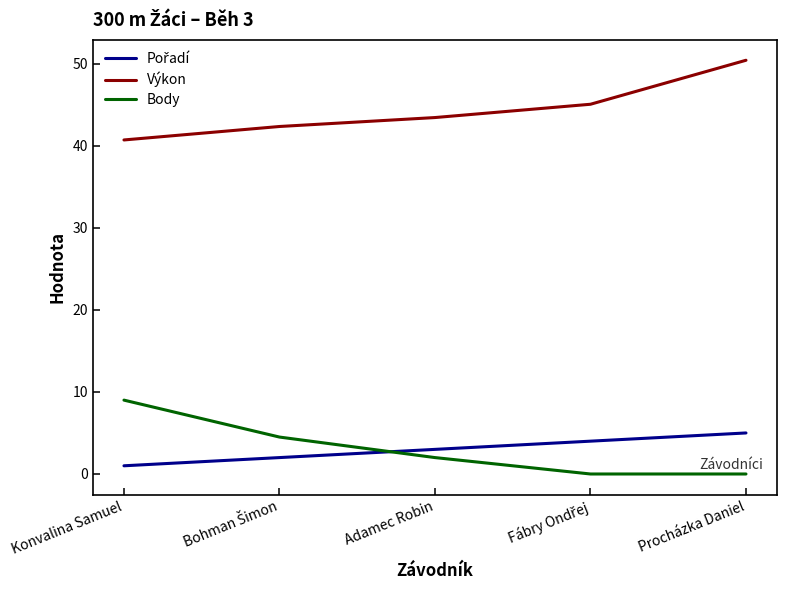

Is it true that Body equals 2.0 at Adamec Robin?

True